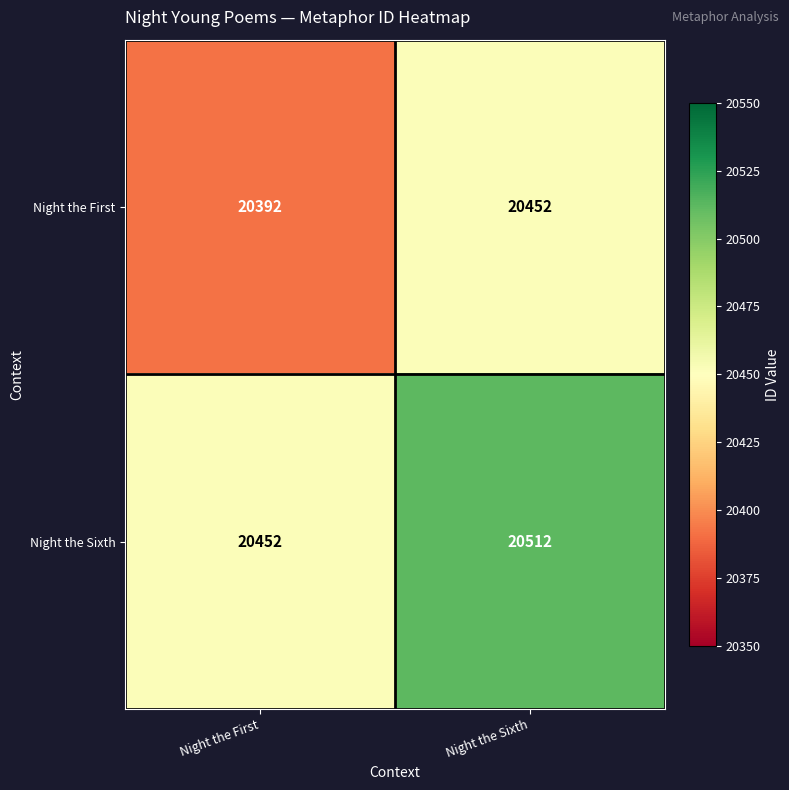

Reading right to left, what are all the values shown in this chart?

Night the First: 20452	20392
Night the Sixth: 20512	20452